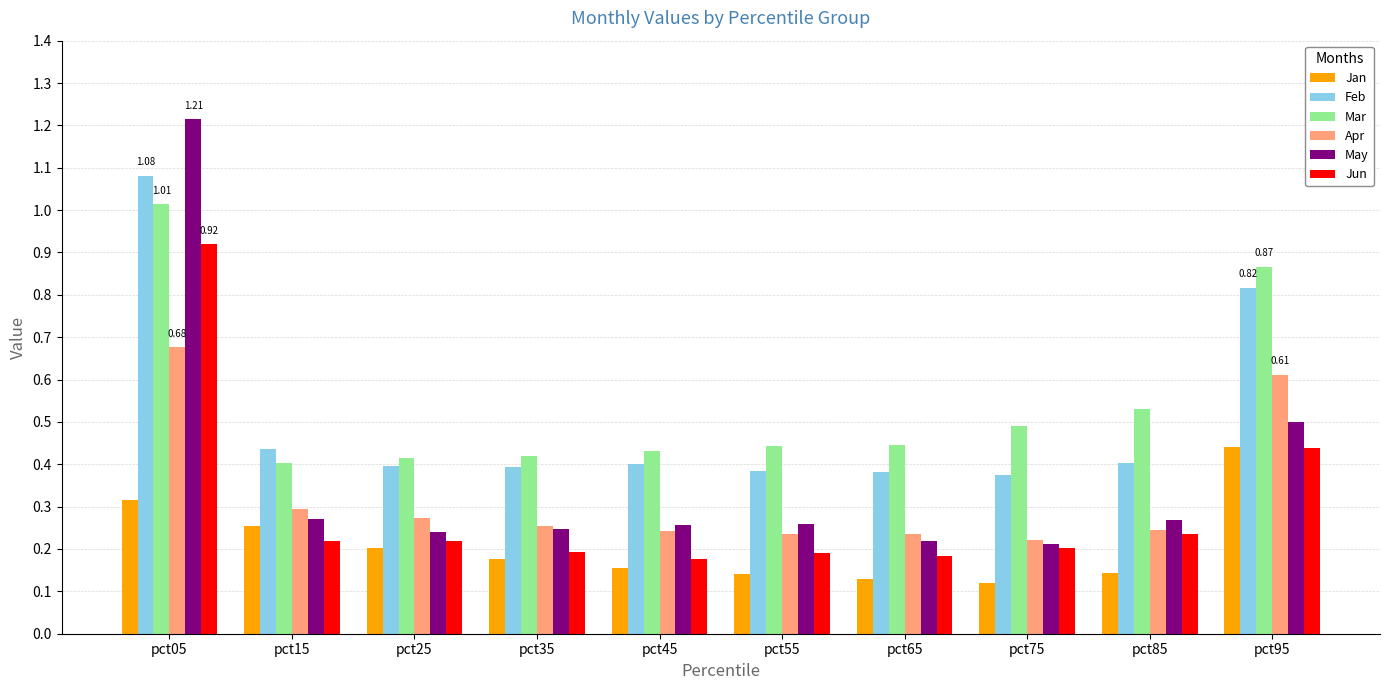

Does the chart contain any negative values?

No